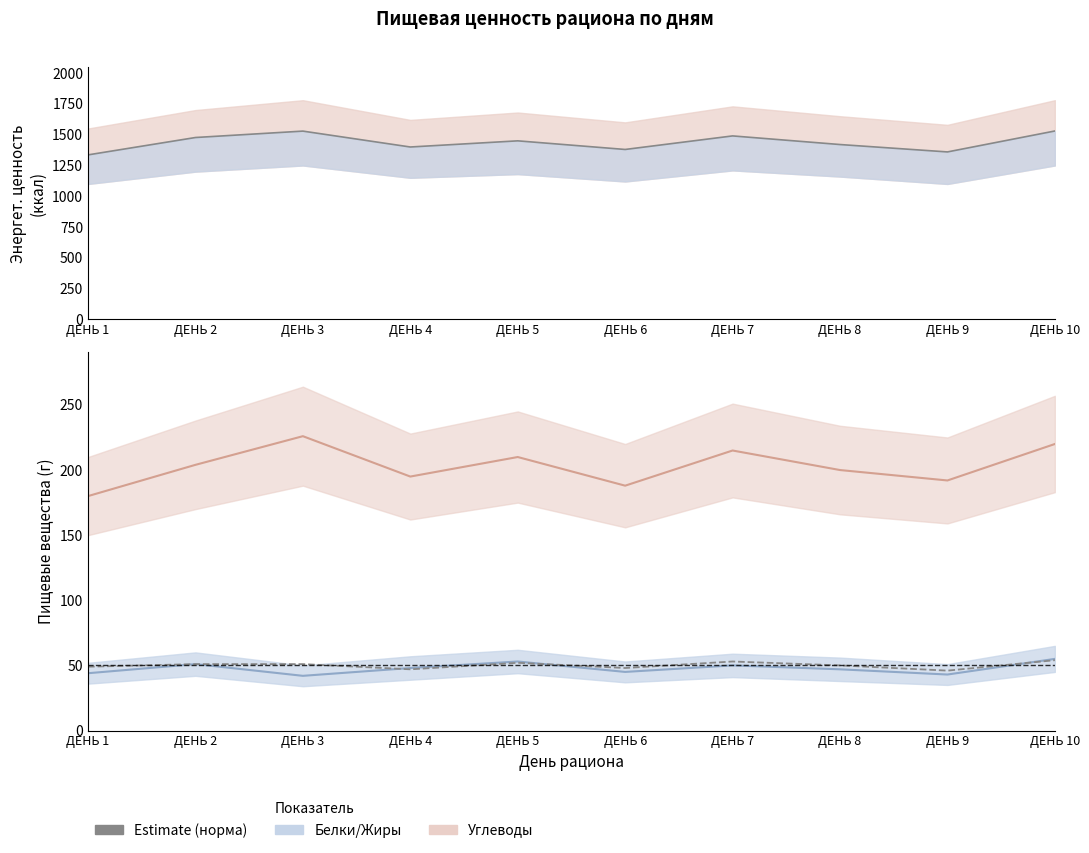

Reading left to right, extract all data points from this chart.

Estimate: 1336	1477	1529	1400	1450	1380	1490	1420	1360	1530
Углеводы (У): 180	204	226	195	210	188	215	200	192	220
Белки (Б): 44	51	42	48	53	45	50	47	43	55
Жиры (Ж): 49	51	51	47	52	48	53	50	46	54